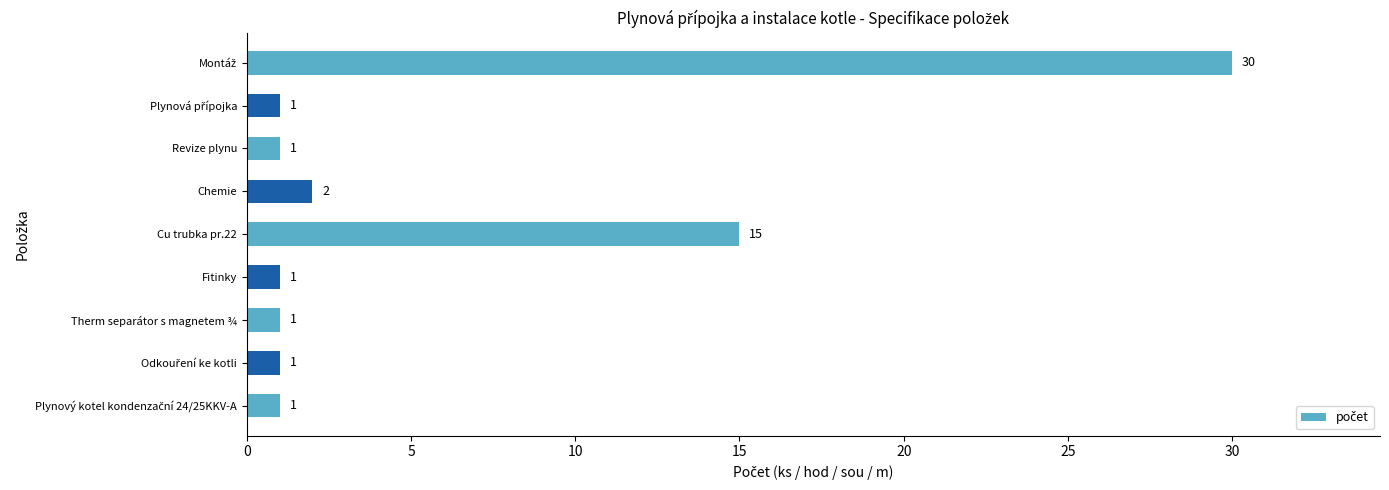

What is the difference between the second highest and minimum values?

14